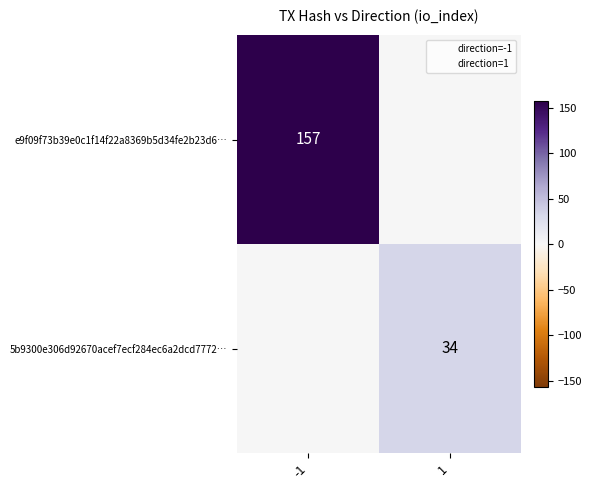

How many distinct data groups are displayed?

2